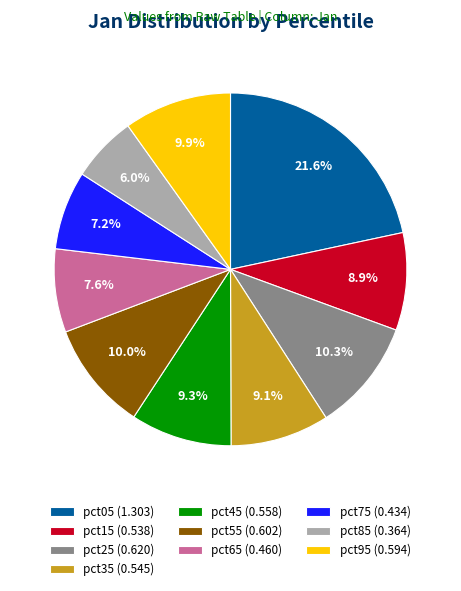

Is it true that pct45 is 21% of the pie?

False